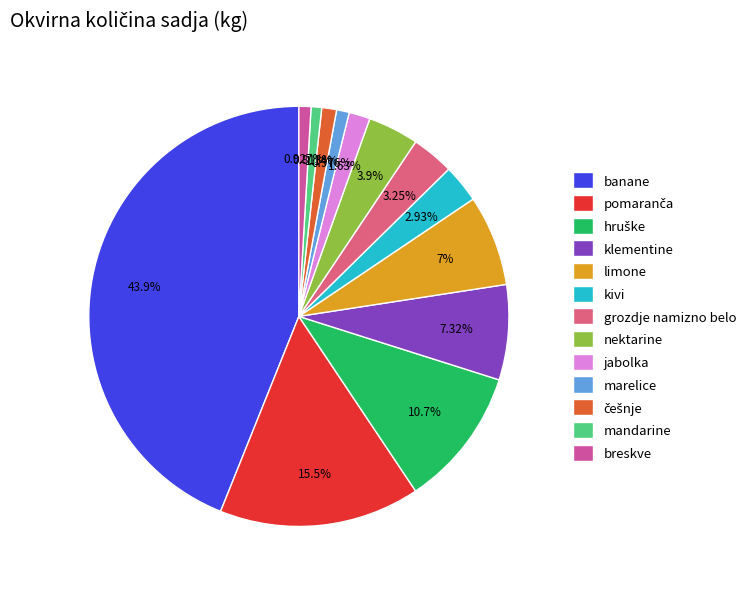

What is the total percentage of banane and hruške?

54.7%